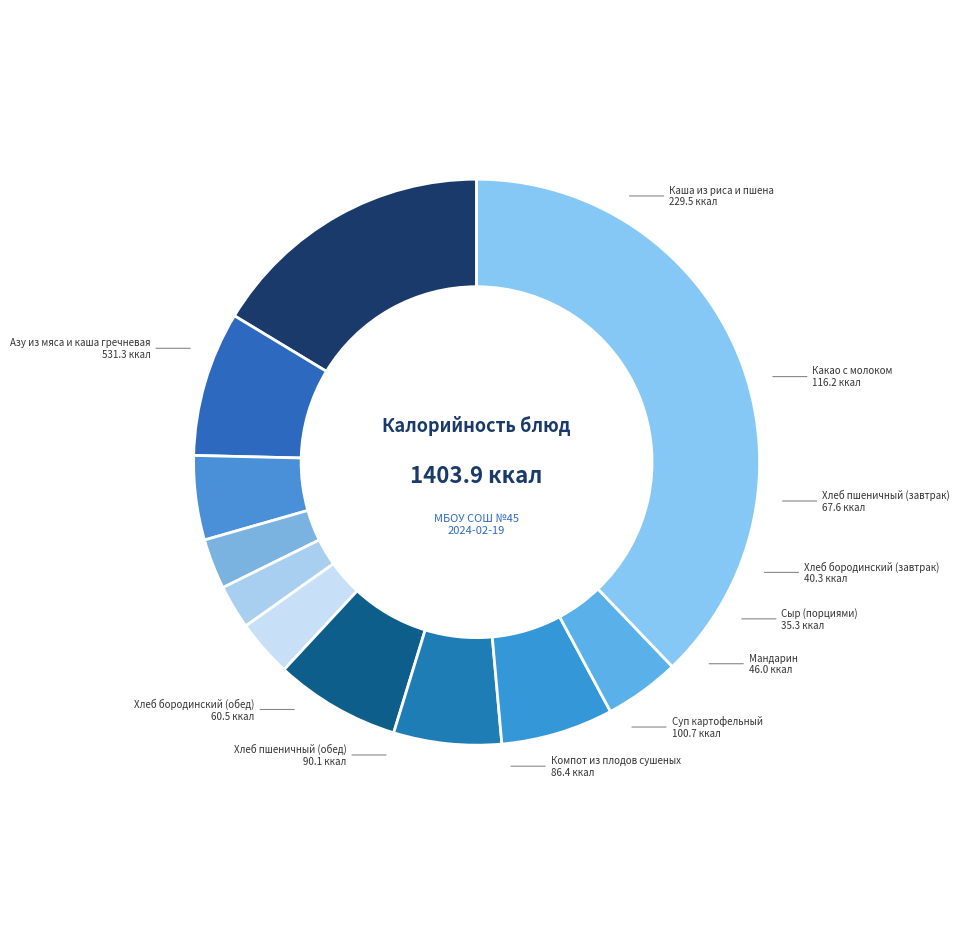

How many segments does this pie chart have?

11